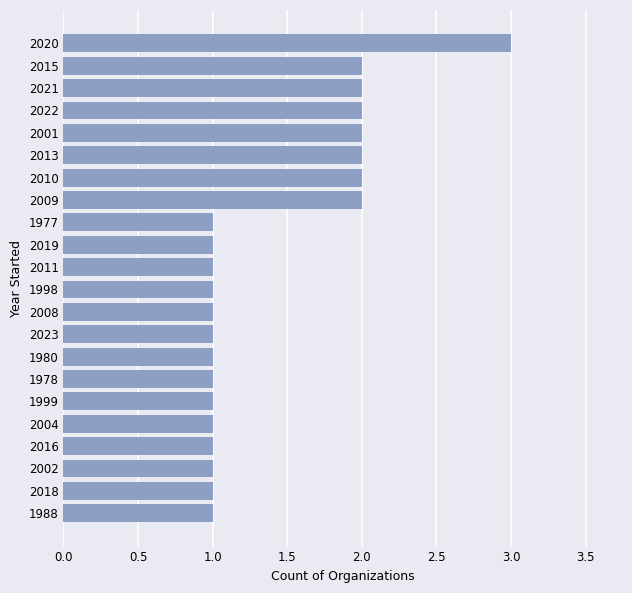

Which label corresponds to the largest value in the chart?

2020